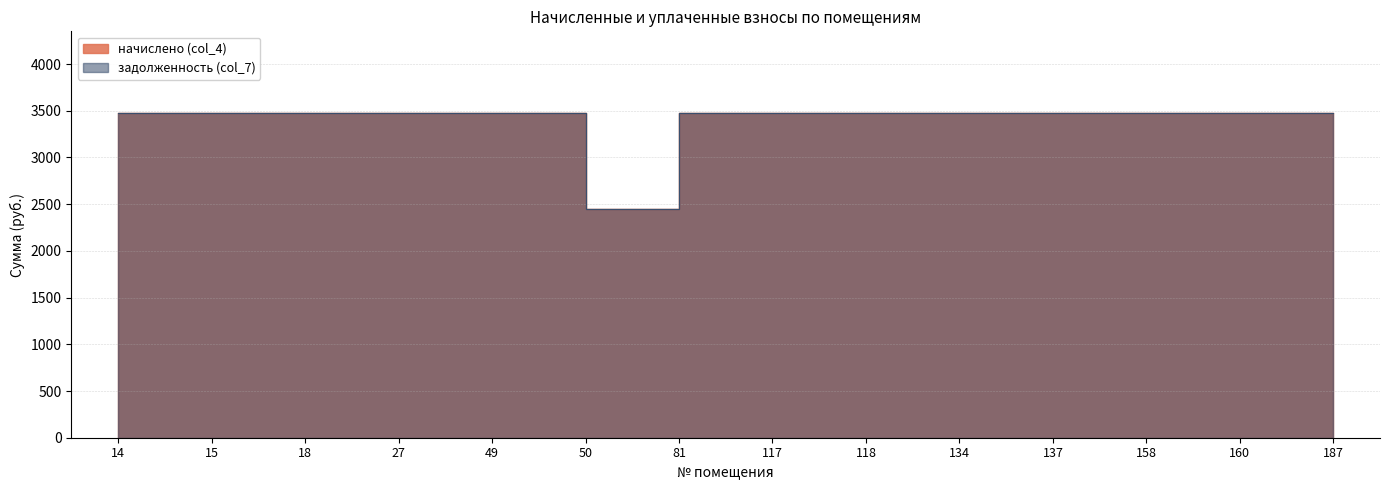

In начислено (col_4), how many points are lower than both neighbors (excluding endpoints)?

1